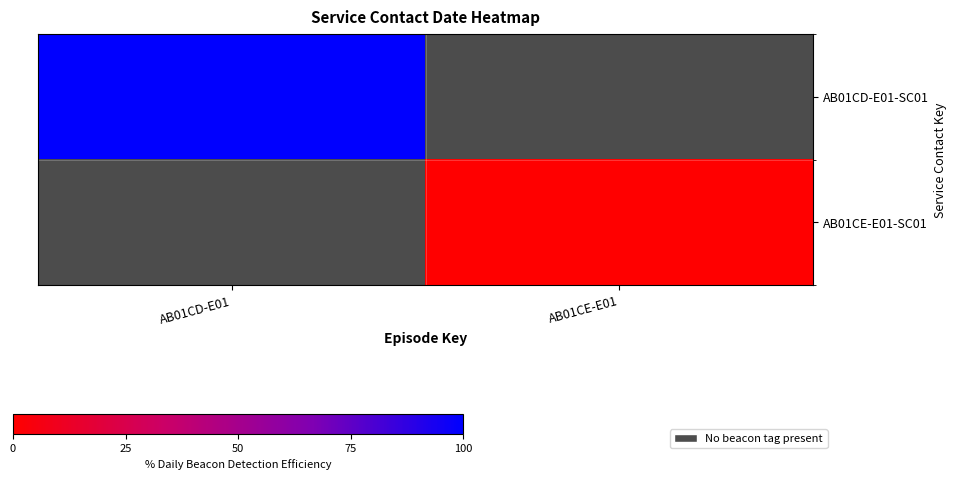

How many positive values does the AB01CD-E01-SC01 series have?

1